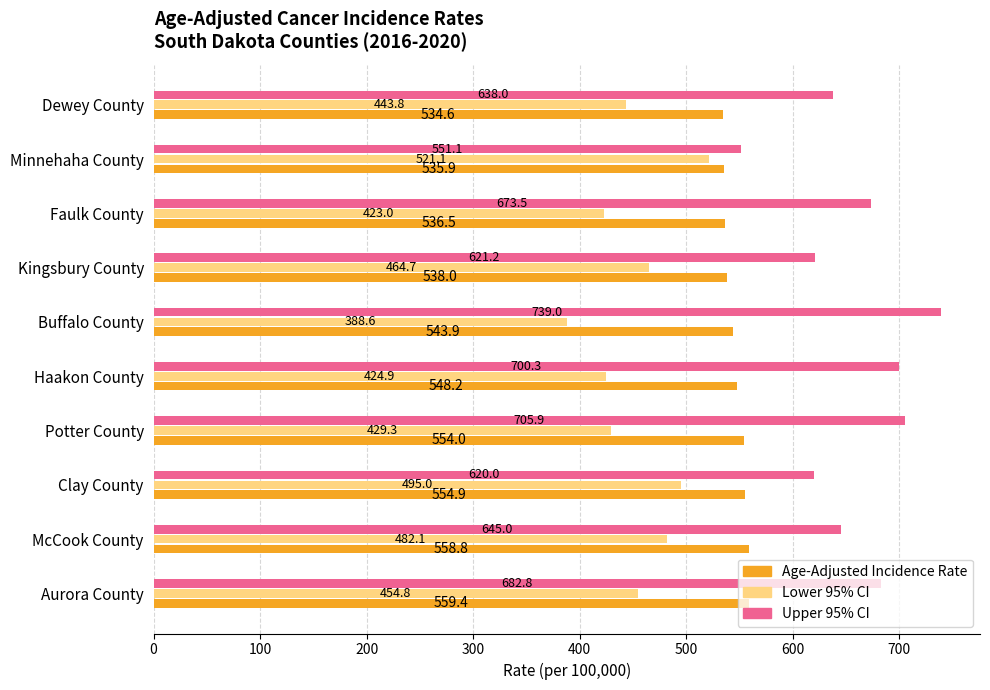

Which category has the lowest value across all series?

Buffalo County